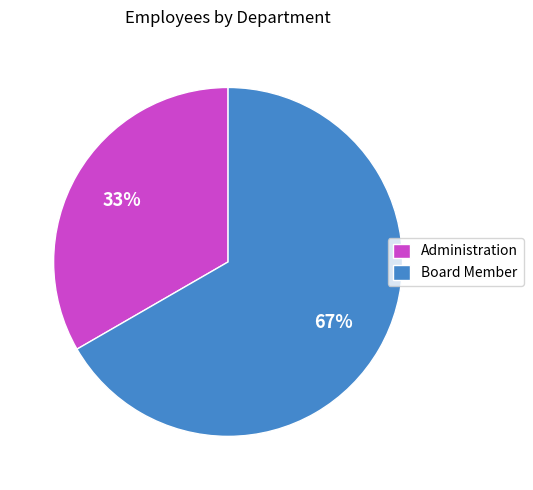

Which slice is the smallest?

Administration